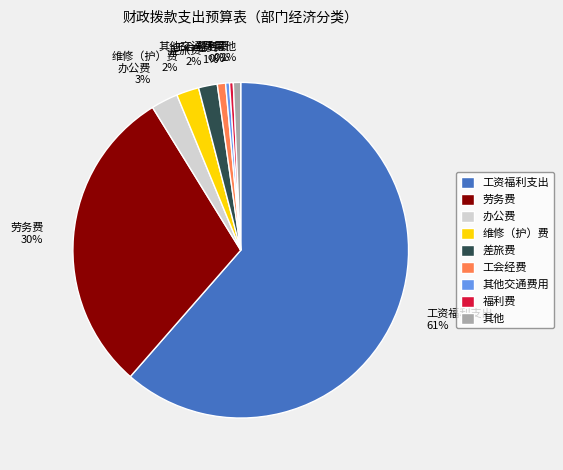

Combined, do 办公费 and 维修（护）费 account for over 50%?

No